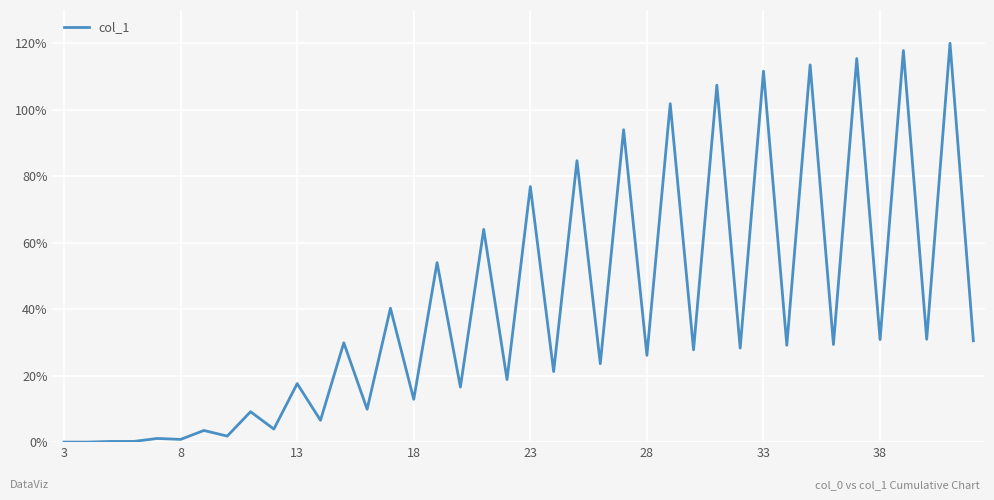

What is the maximum value shown in the chart?

120.0